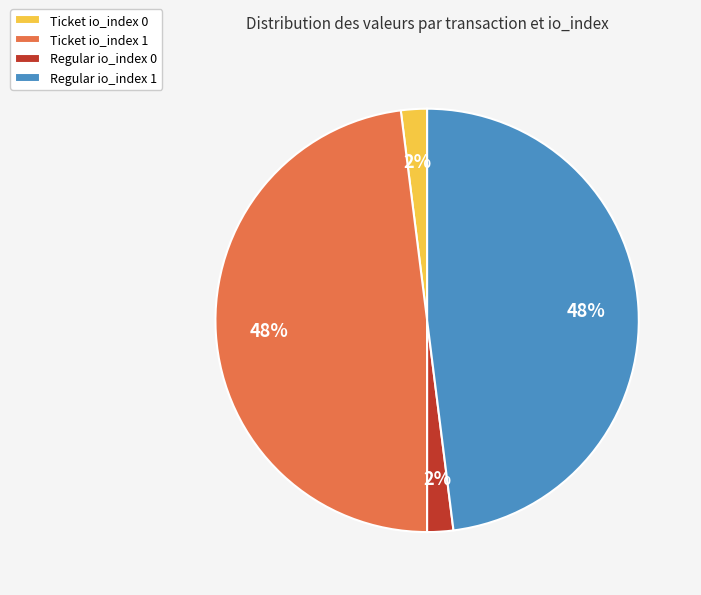

True or false: Regular io_index 0 accounts for 2% of the total.

True